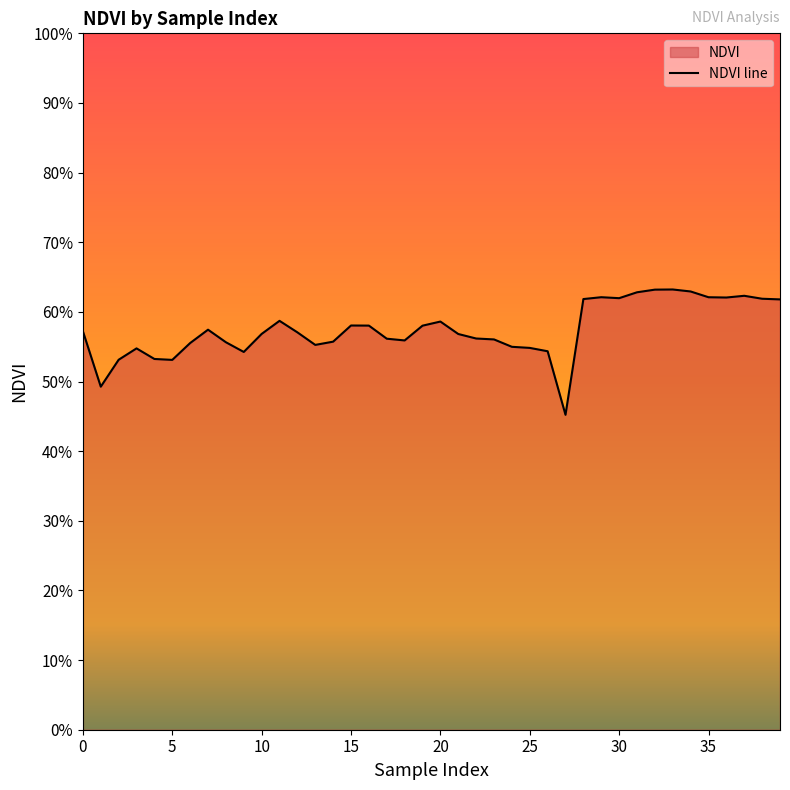

What is the greatest value displayed?

0.6